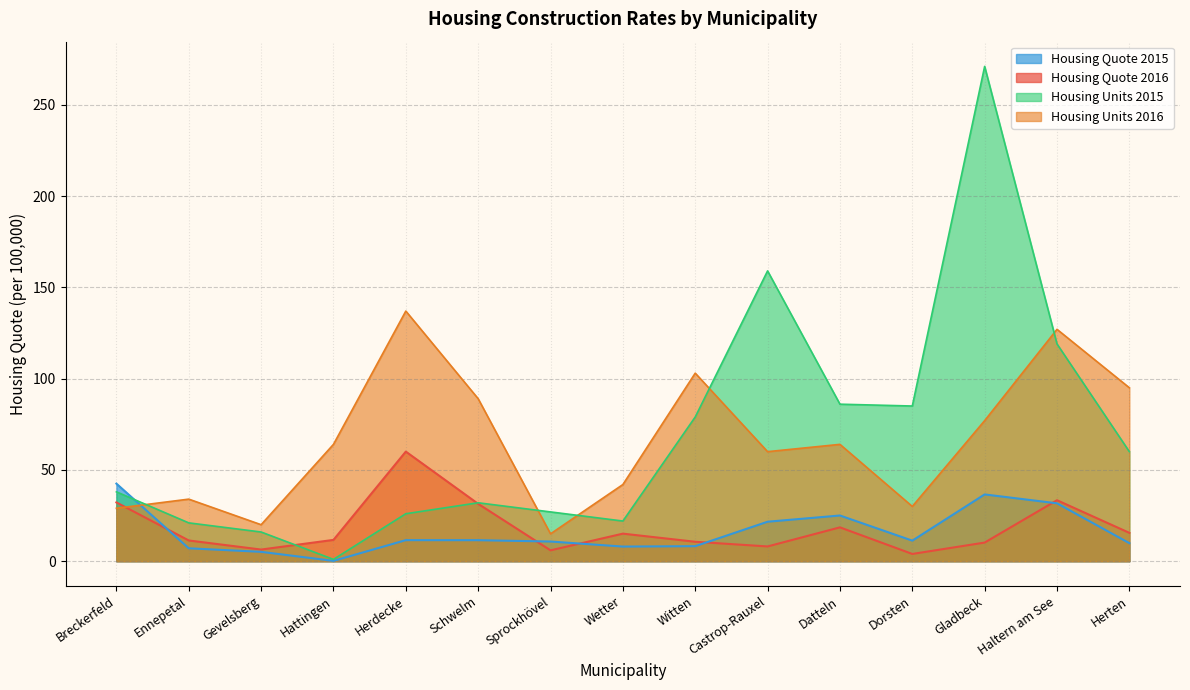

Count the number of categories in the chart.

15